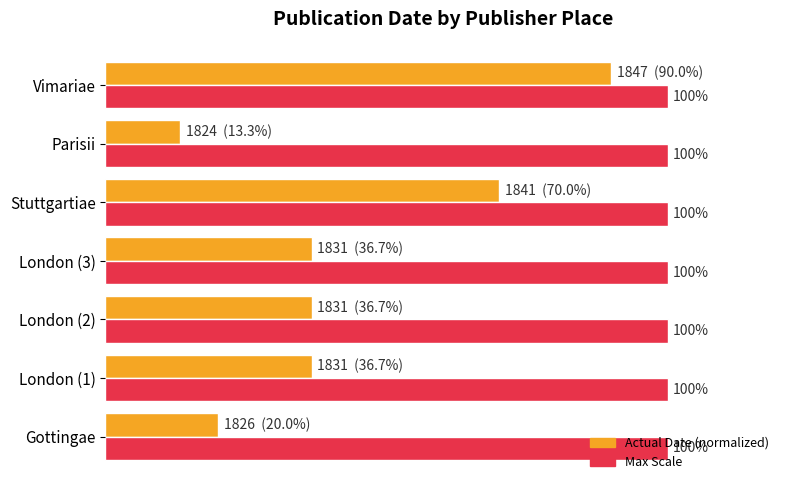

At which category is the sum across all series the highest?

Vimariae